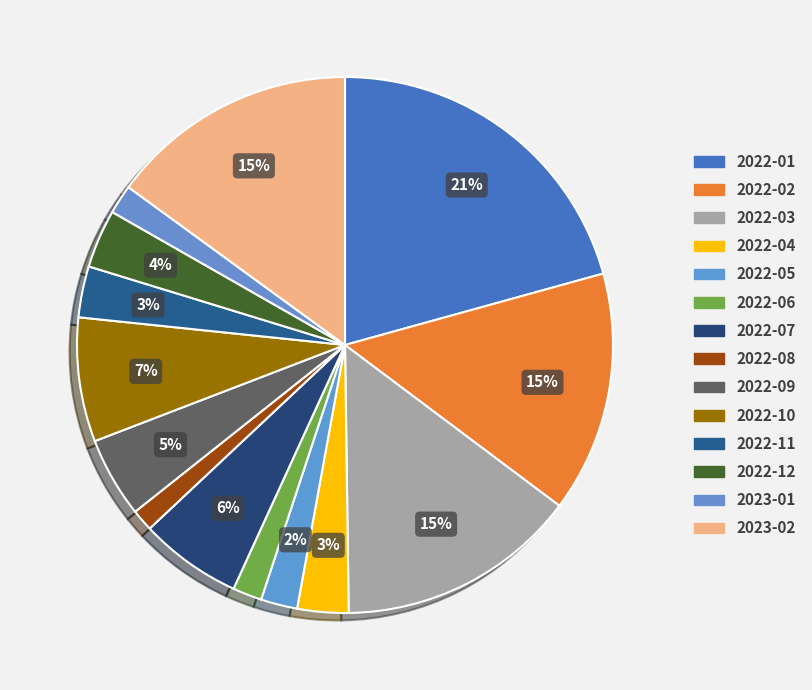

To the nearest percent, what is the combined percentage of 2022-01 and 2022-08?

22%